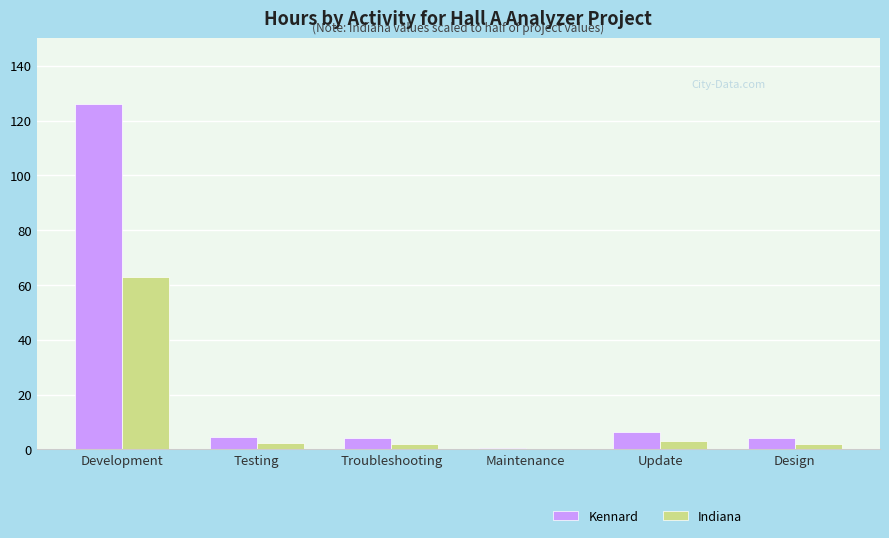

The Kennard series shows 83.1 at Development. True or false?

False